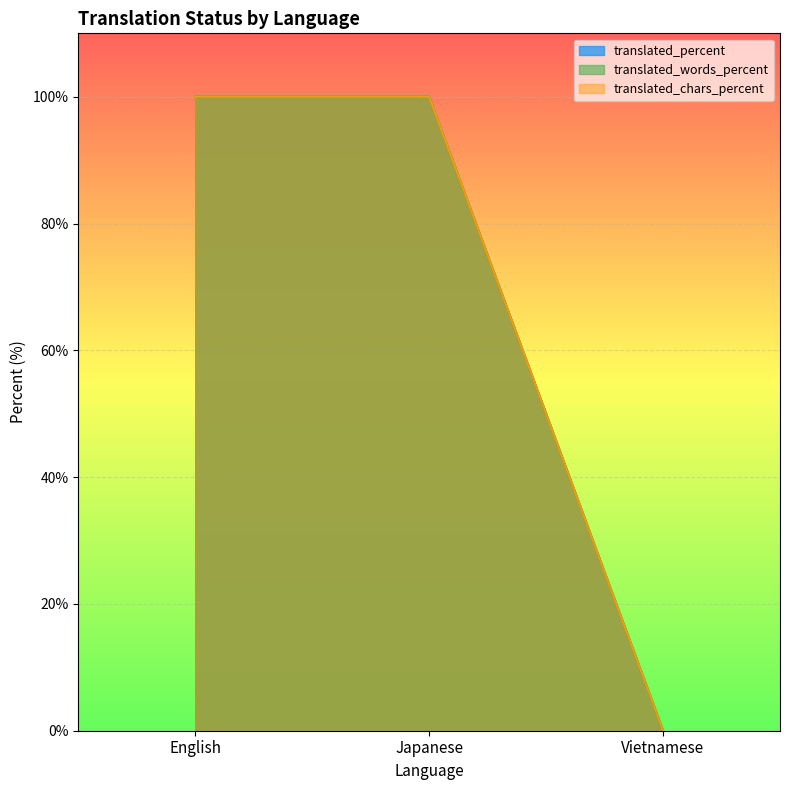

How many lines are shown in the chart?

3